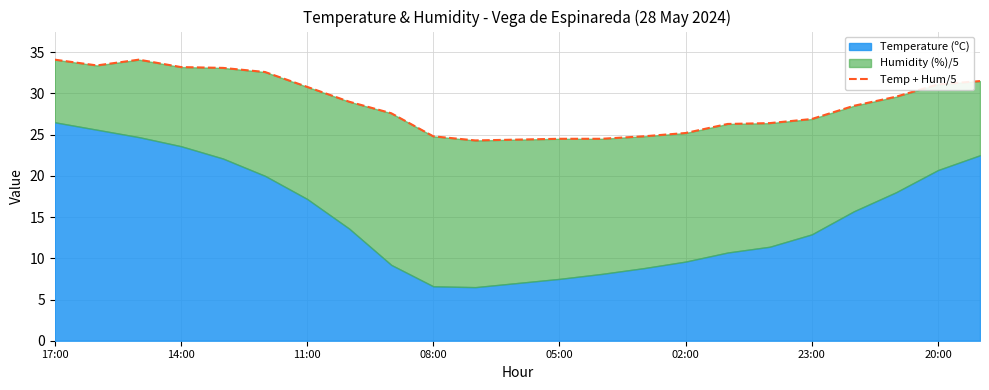

How many interior local peaks (higher than both neighbors) does the data have?

1